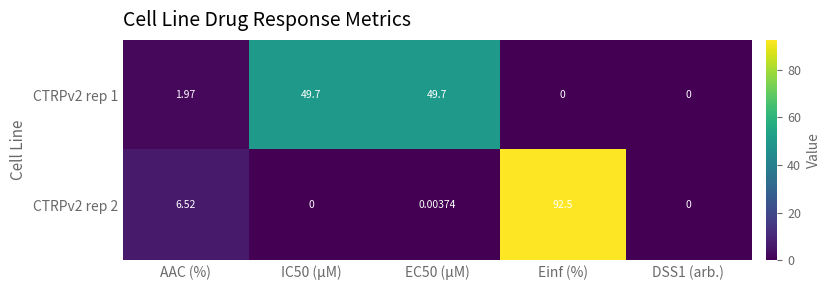

How many positive values does the CTRPv2 rep 1 series have?

3